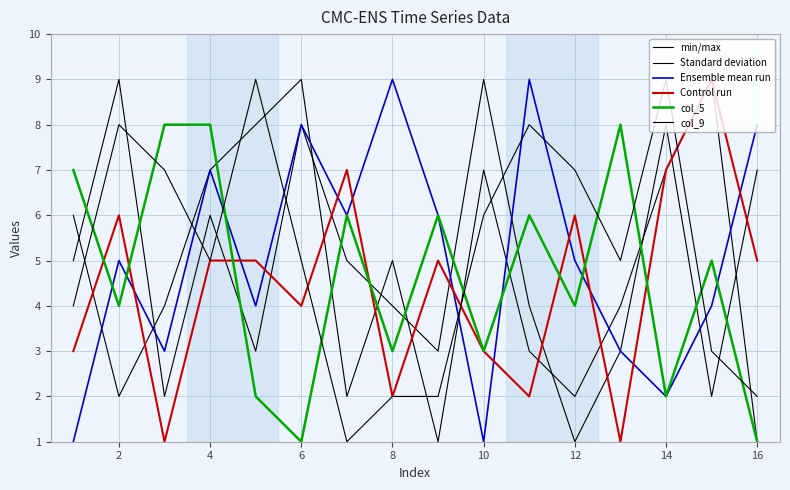

Where is col_9 nearest to the value 5?

4